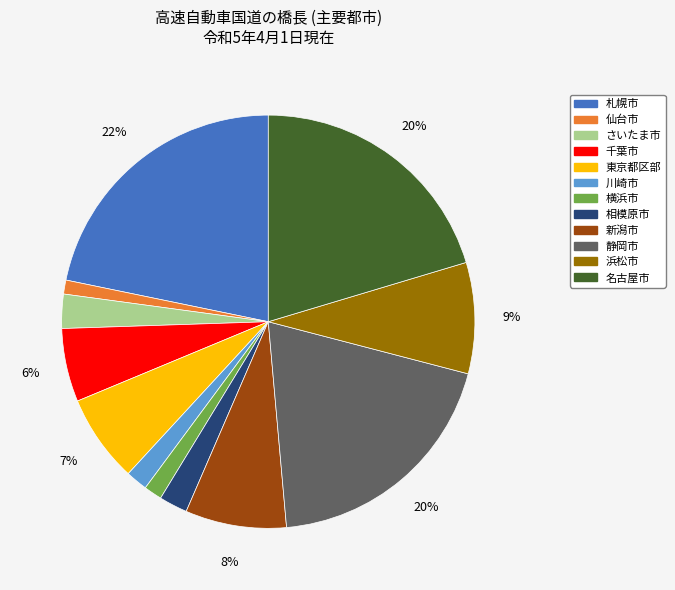

Do 浜松市 and 新潟市 together represent more than half of the pie?

No